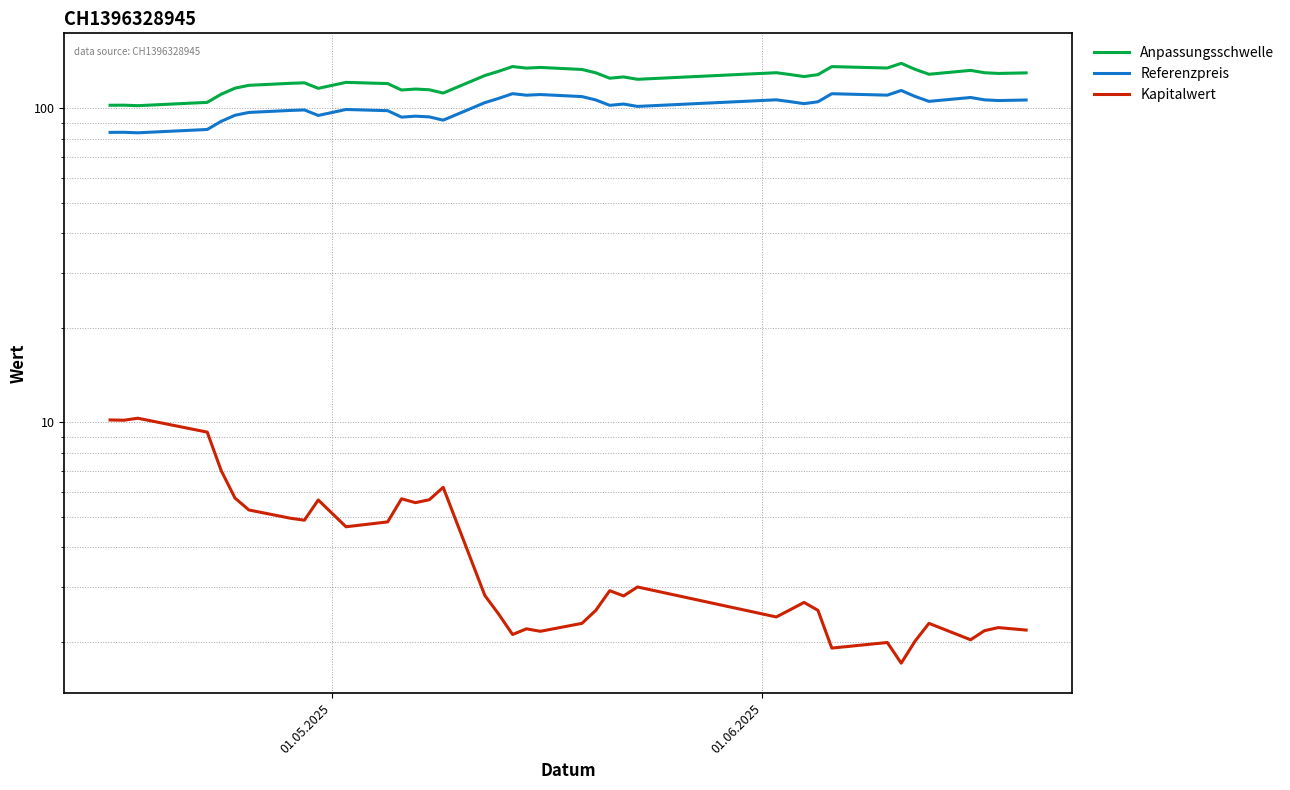

True or false: Referenzpreis and Anpassungsschwelle cross at least once.

False